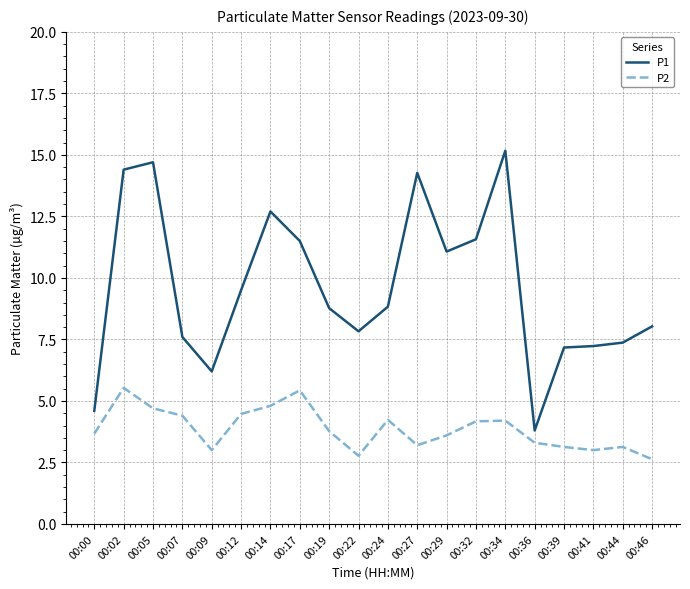

True or false: P1 and P2 cross at least once.

False